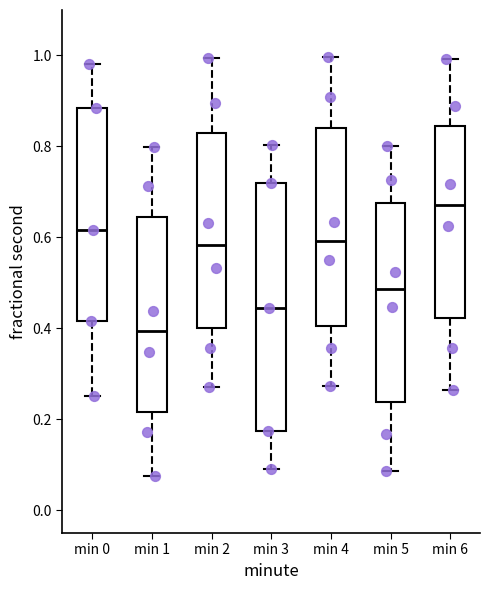

Reading left to right, transcribe this box plot: for each box, give where its median line is, the range the box spans, and where its two whiskers end, as read against the y-axis. The values are not printed on the chart, so give them approximately, as read against the axis.

min 0: median 0.62, box 0.42 to 0.88, whiskers 0.26 to 0.98
min 1: median 0.40, box 0.22 to 0.64, whiskers 0.08 to 0.80
min 2: median 0.58, box 0.40 to 0.82, whiskers 0.28 to 1.00
min 3: median 0.44, box 0.18 to 0.72, whiskers 0.10 to 0.80
min 4: median 0.60, box 0.40 to 0.84, whiskers 0.28 to 1.00
min 5: median 0.48, box 0.24 to 0.68, whiskers 0.08 to 0.80
min 6: median 0.68, box 0.42 to 0.84, whiskers 0.26 to 1.00